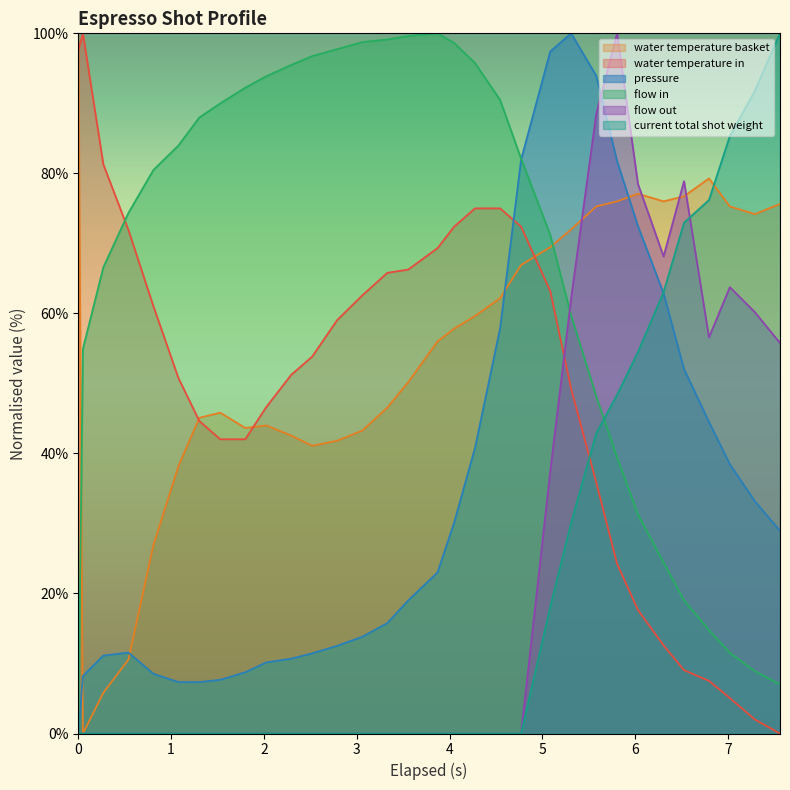

How many data points in pressure are above 23?

16